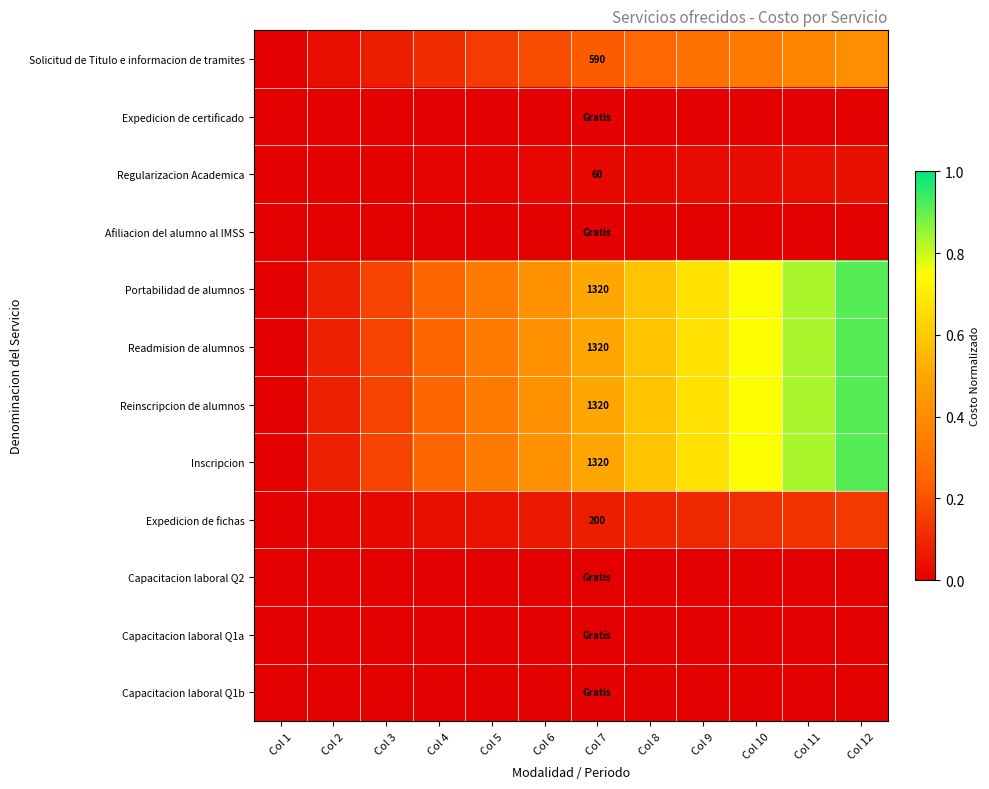

Is the value of Capacitacion laboral Q2 at Col 8 greater than the value of Regularizacion Academica at Col 10?

No